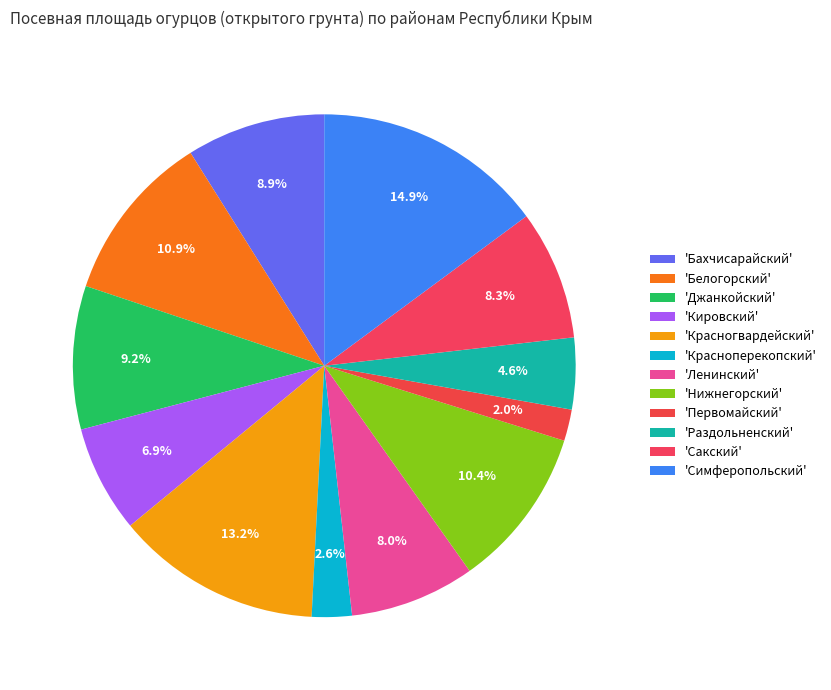

How many segments does this pie chart have?

12